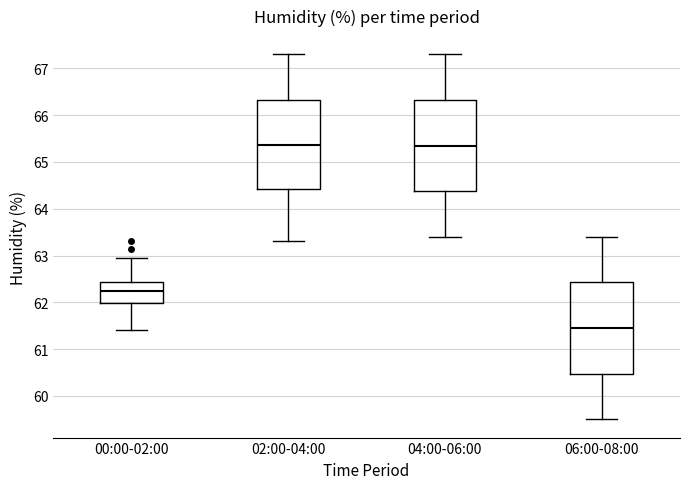

Reading left to right, read every box against the y-axis: the position of its median line, the range the box covers, and the ends of its whiskers. The values are not printed on the chart, so give them approximately, as read against the axis.

00:00-02:00: median 62.2, box 62.0 to 62.4, whiskers 61.4 to 63.0
02:00-04:00: median 65.4, box 64.4 to 66.3, whiskers 63.3 to 67.3
04:00-06:00: median 65.4, box 64.4 to 66.3, whiskers 63.4 to 67.3
06:00-08:00: median 61.5, box 60.5 to 62.4, whiskers 59.5 to 63.4